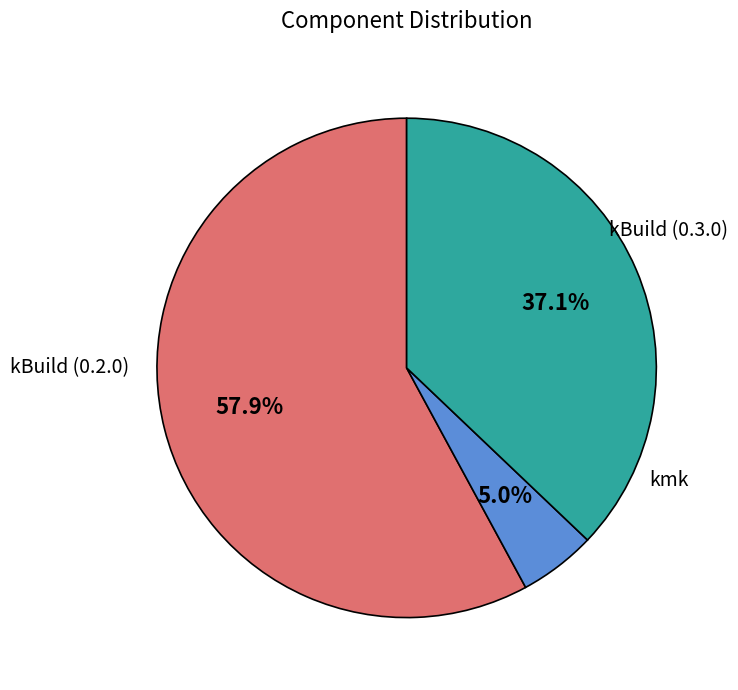

Count the number of slices in the pie.

3